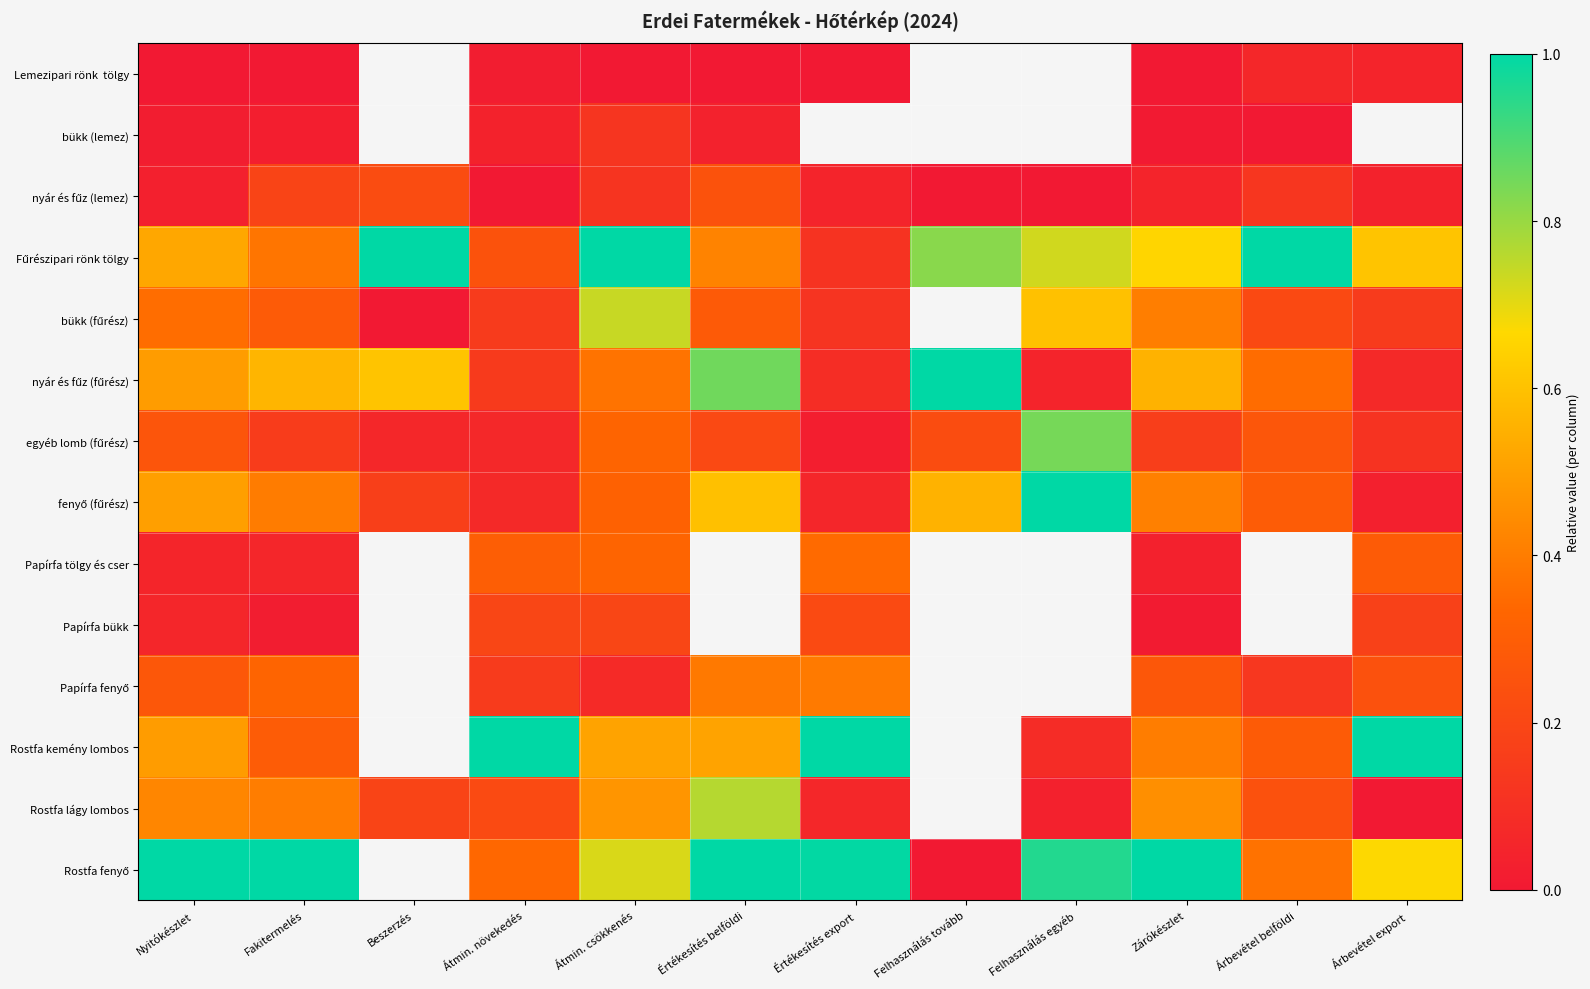

The nyár és fűz (fűrész) series shows 0.1 at Átmin. növekedés. True or false?

False